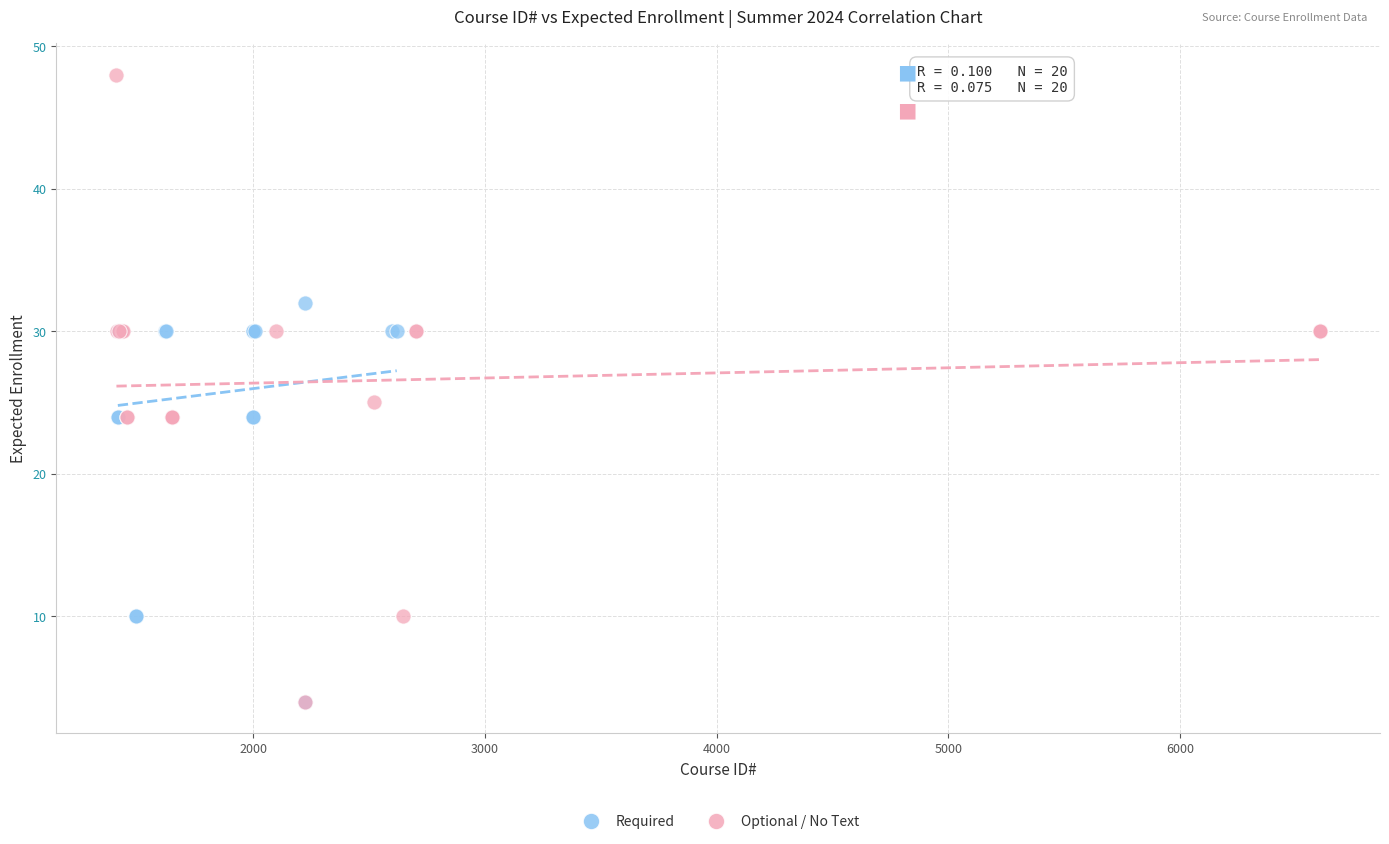

Which series contains the highest Y value?

Optional / No Text